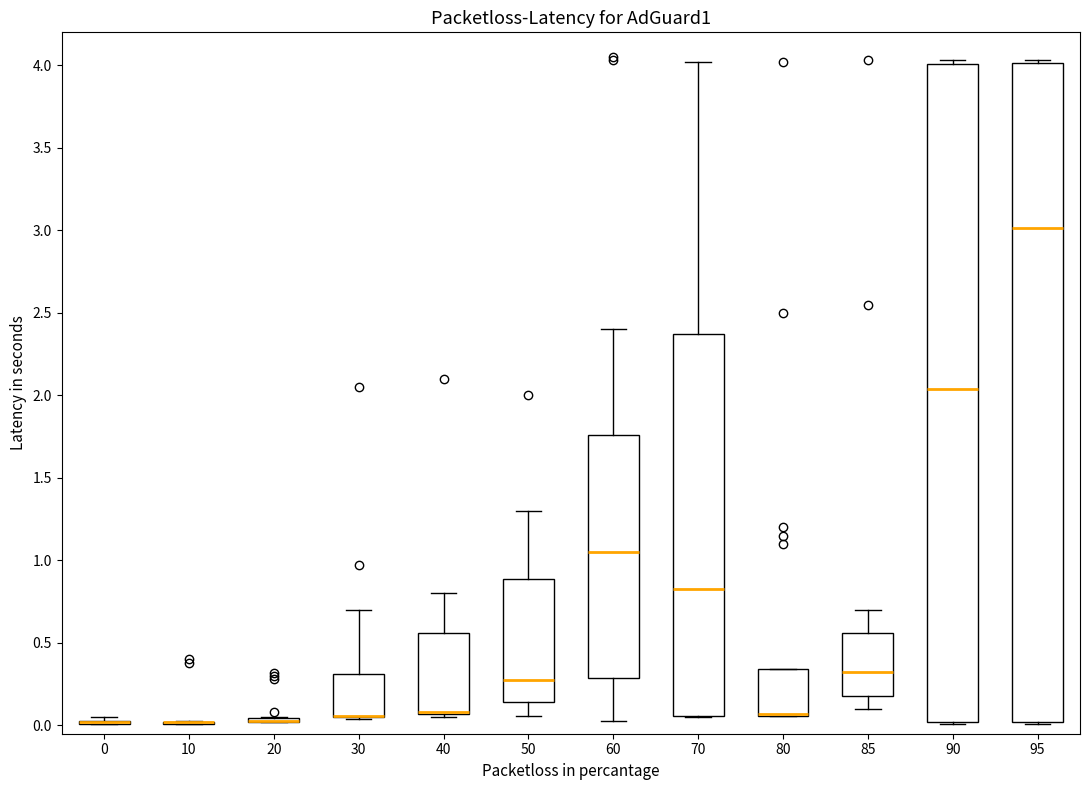

Reading left to right, read every box against the y-axis: the position of its median line, the range the box covers, and the ends of its whiskers. The values are not printed on the chart, so give them approximately, as read against the axis.

0: box collapsed to a line at 0.00, whiskers 0.00 to 0.05
10: box collapsed to a line at 0.00, whiskers 0.00 to 0.05
20: box collapsed to a line at 0.05, whiskers 0.00 to 0.05
30: median 0.05 (drawn on the box's lower edge), box 0.05 to 0.30, whiskers 0.05 to 0.70
40: median 0.10 (drawn on the box's lower edge), box 0.05 to 0.55, whiskers 0.05 (just below the box's lower edge) to 0.80
50: median 0.30, box 0.15 to 0.90, whiskers 0.05 to 1.30
60: median 1.05, box 0.30 to 1.75, whiskers 0.05 to 2.40
70: median 0.85, box 0.05 to 2.40, whiskers 0.05 to 4.00
80: median 0.05 (drawn on the box's lower edge), box 0.05 to 0.35, whiskers 0.05 to 0.35
85: median 0.35, box 0.20 to 0.55, whiskers 0.10 to 0.70
90: median 2.05, box 0.00 to 4.00, whiskers 0.00 to 4.05
95: median 3.00, box 0.00 to 4.00, whiskers 0.00 to 4.05